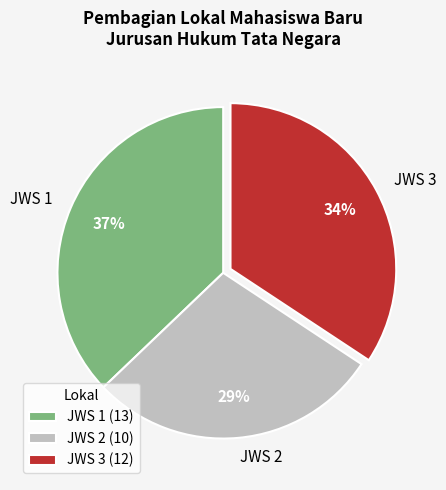

True or false: JWS 2 accounts for 23% of the total.

False